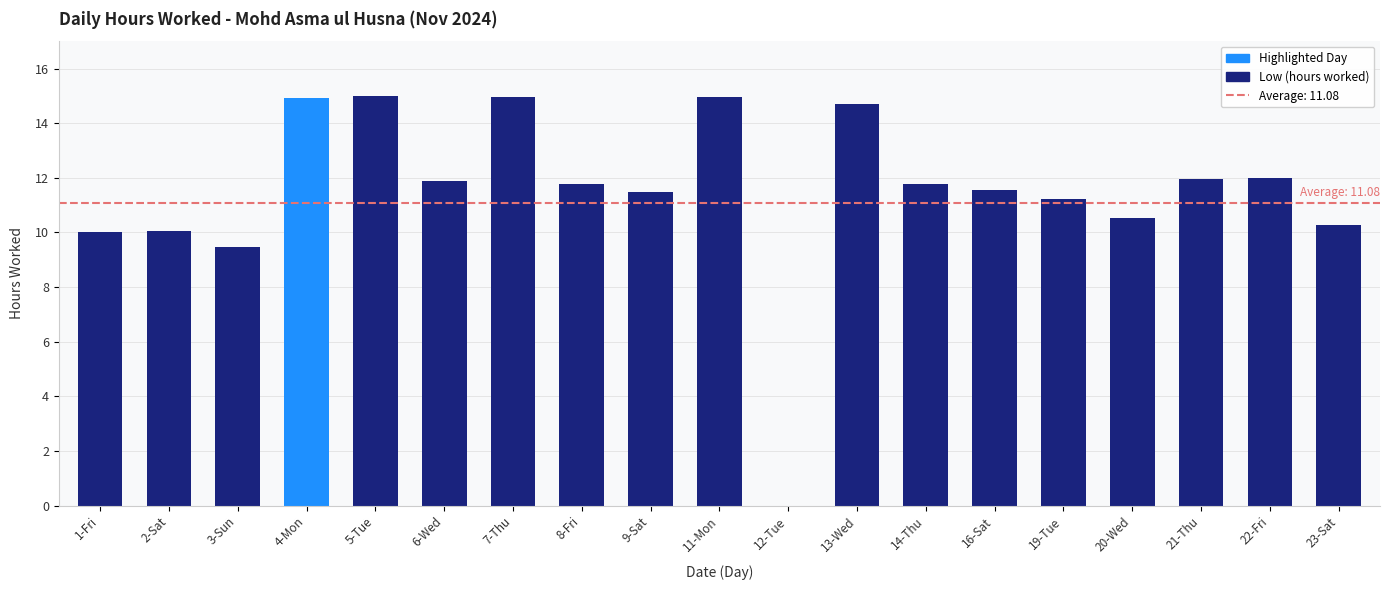

At which label does the data first exceed 11?

4-Mon